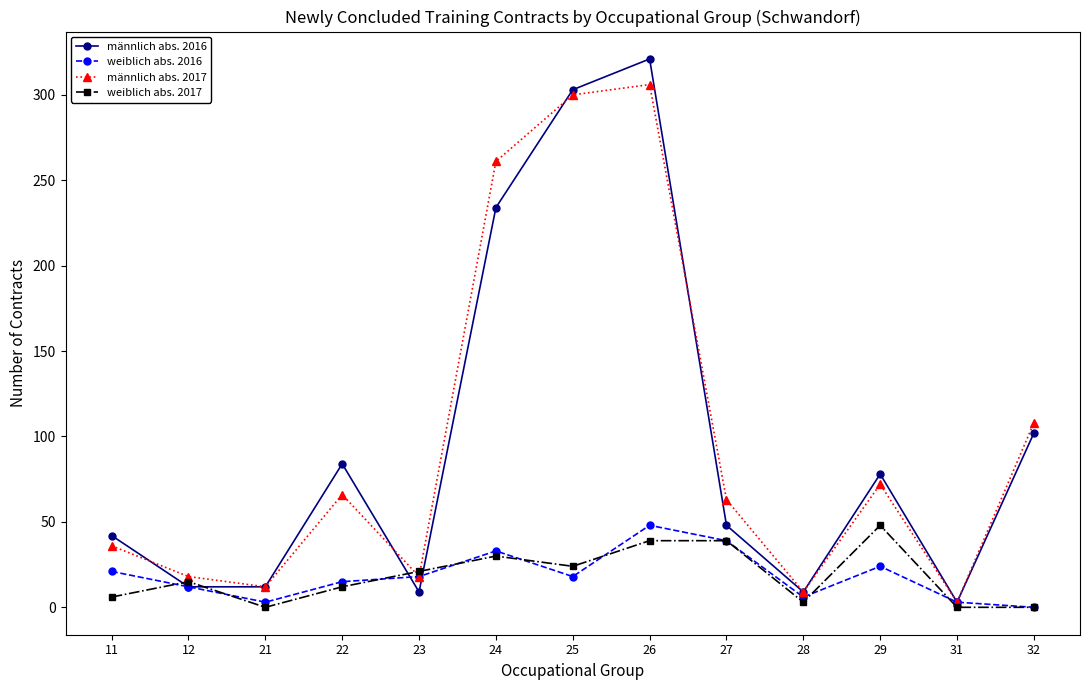

Is the value of weiblich abs. 2016 at 24 greater than the value of männlich abs. 2016 at 31?

Yes